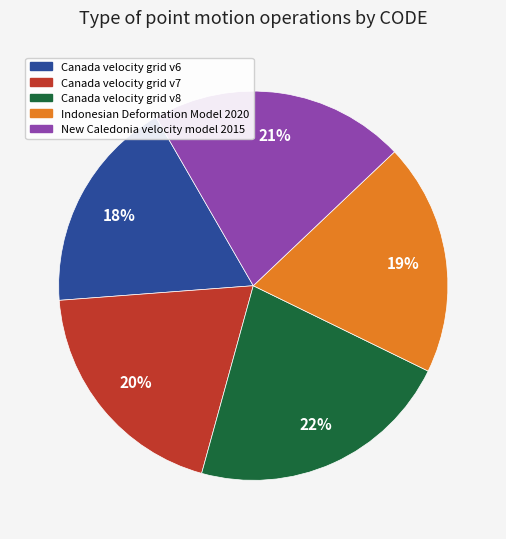

To the nearest percent, what is the difference between the Canada velocity grid v6 and New Caledonia velocity model 2015 slice percentages?

3%